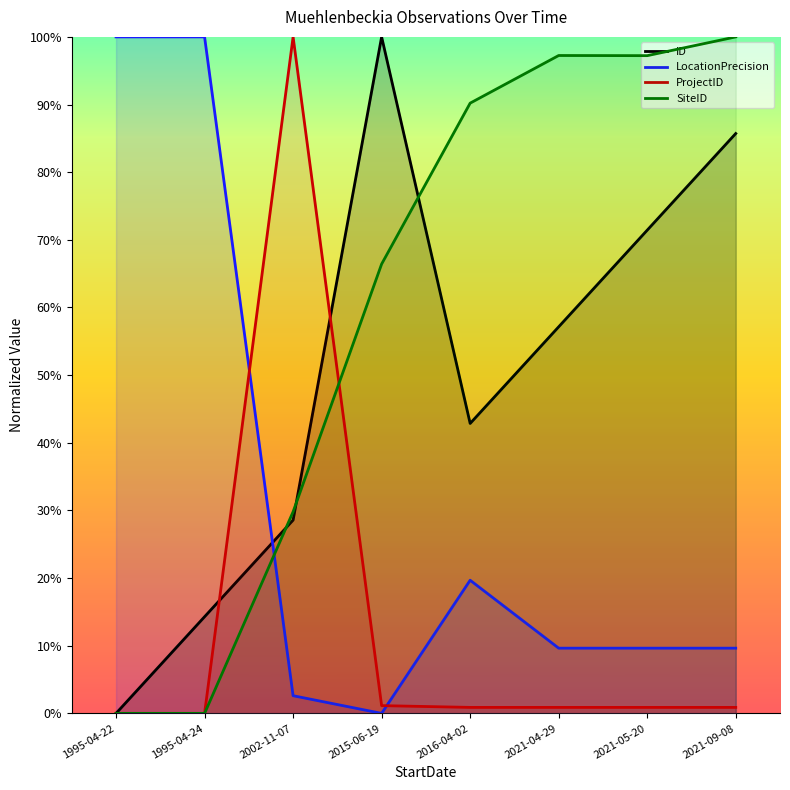

What is the label of the 3rd point from the left?

2002-11-07